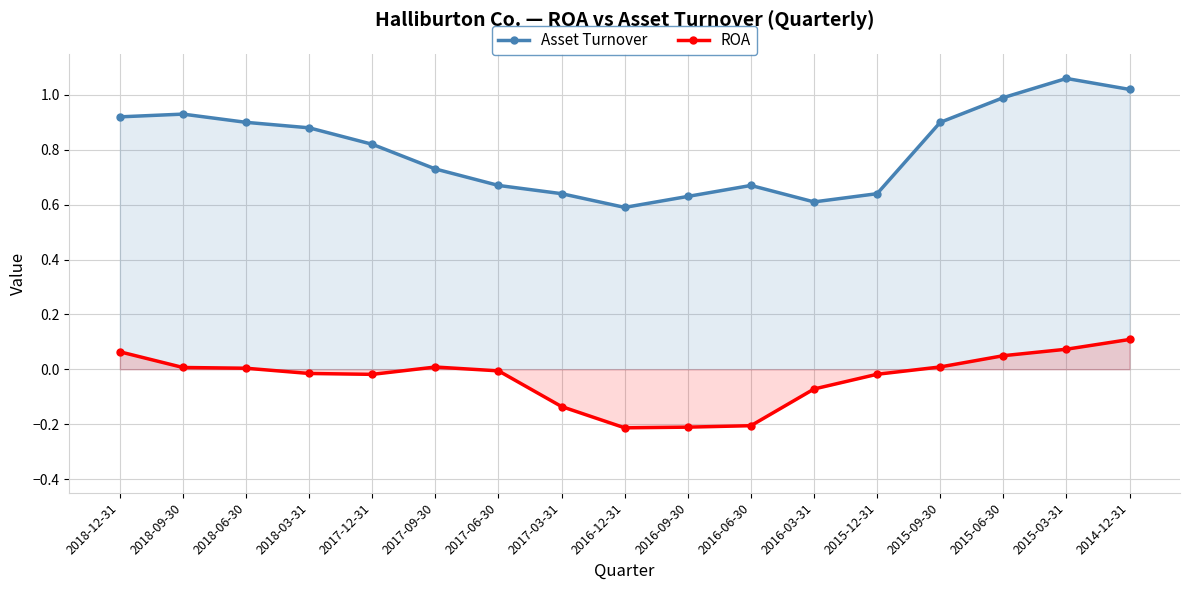

List the labels in order of Asset Turnover value, largest first.

2015-03-31, 2014-12-31, 2015-06-30, 2018-09-30, 2018-12-31, 2018-06-30, 2015-09-30, 2018-03-31, 2017-12-31, 2017-09-30, 2017-06-30, 2016-06-30, 2017-03-31, 2015-12-31, 2016-09-30, 2016-03-31, 2016-12-31